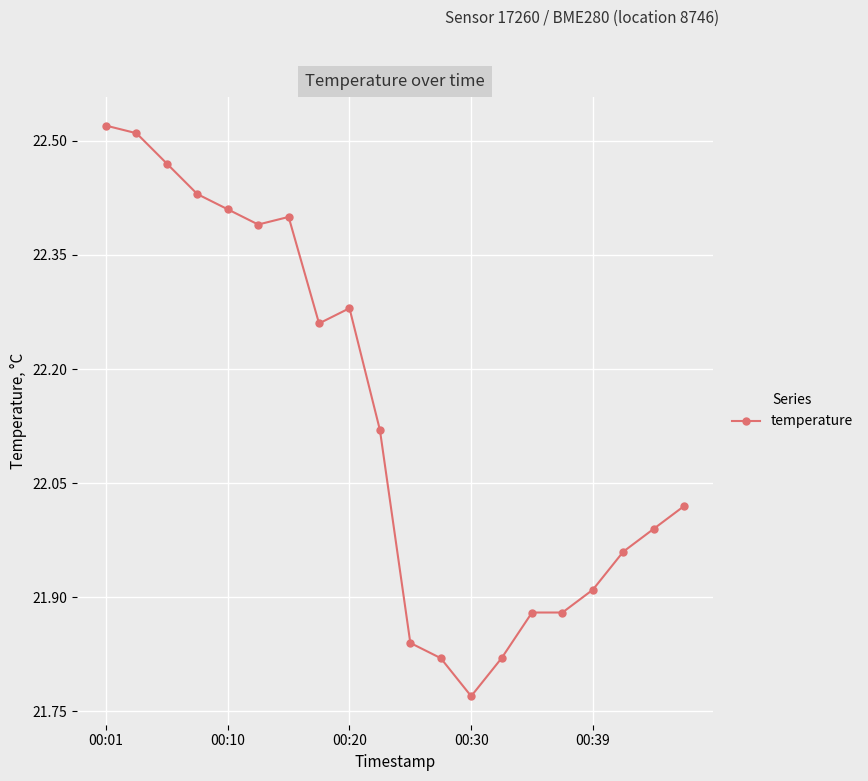

Does the chart display data point markers on the line(s)?

Yes